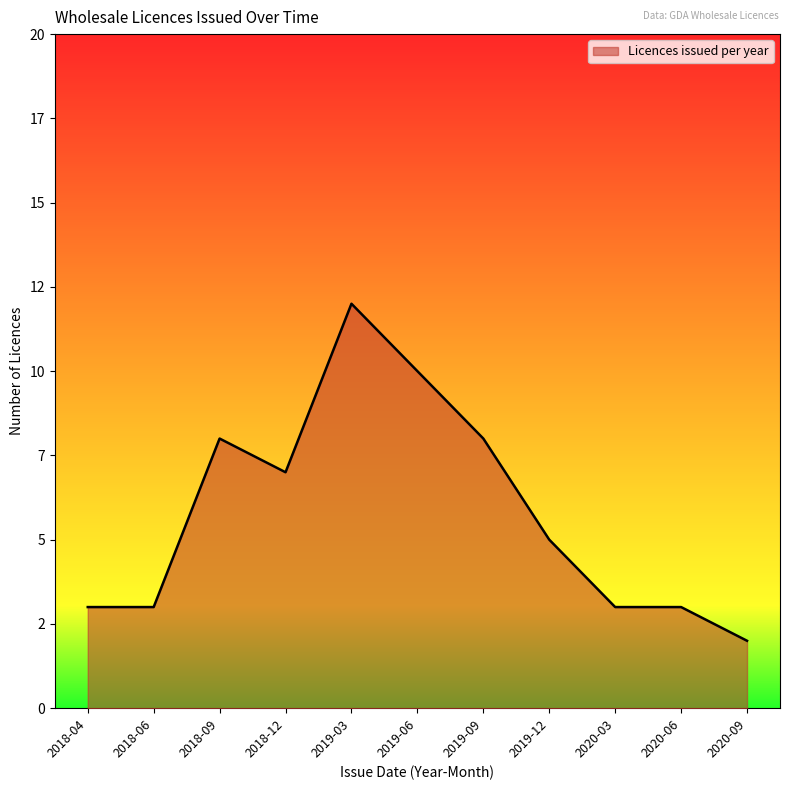

What is the ratio of the value at 2018-04 to the value at 2019-03?

0.2